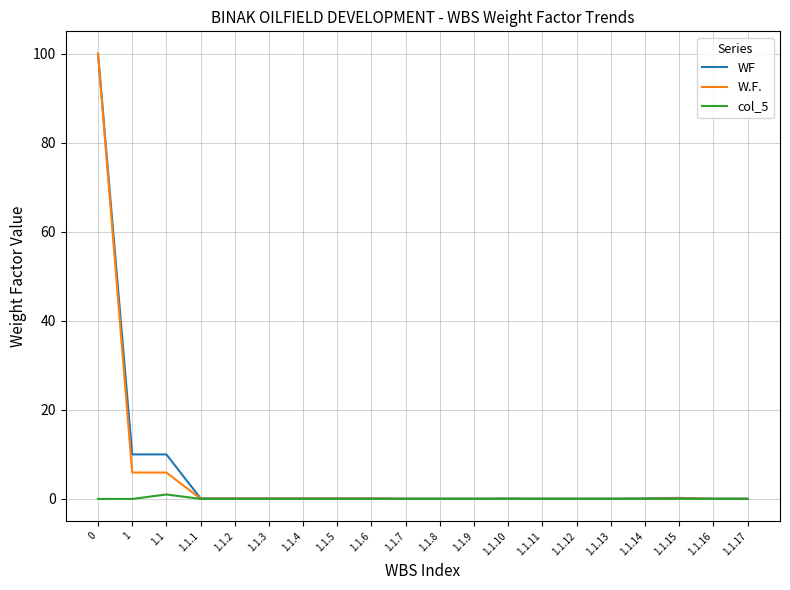

Count the number of data series in this chart.

3